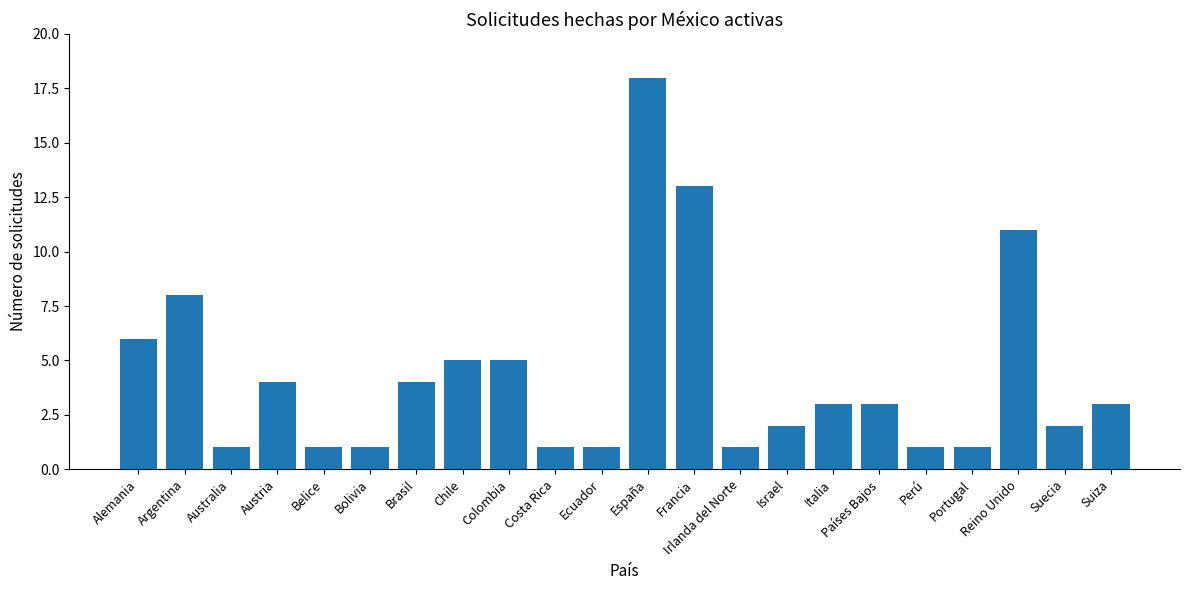

What position from the left is Alemania?

1